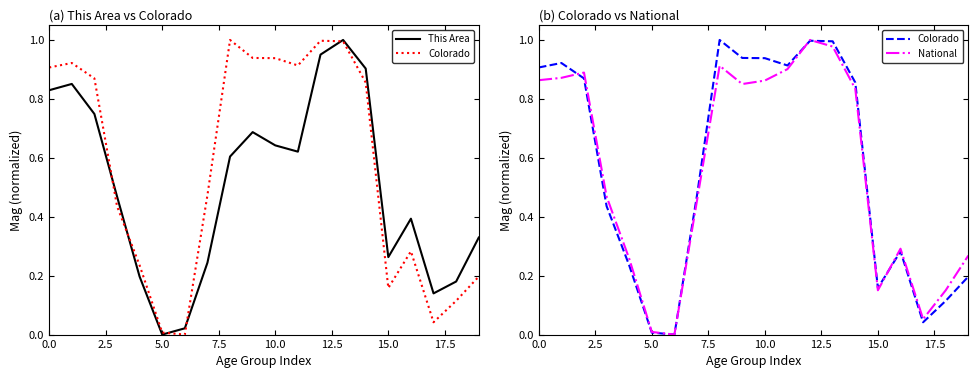

Rank the series by their maximum value, from lowest to highest.

This Area, Colorado, National